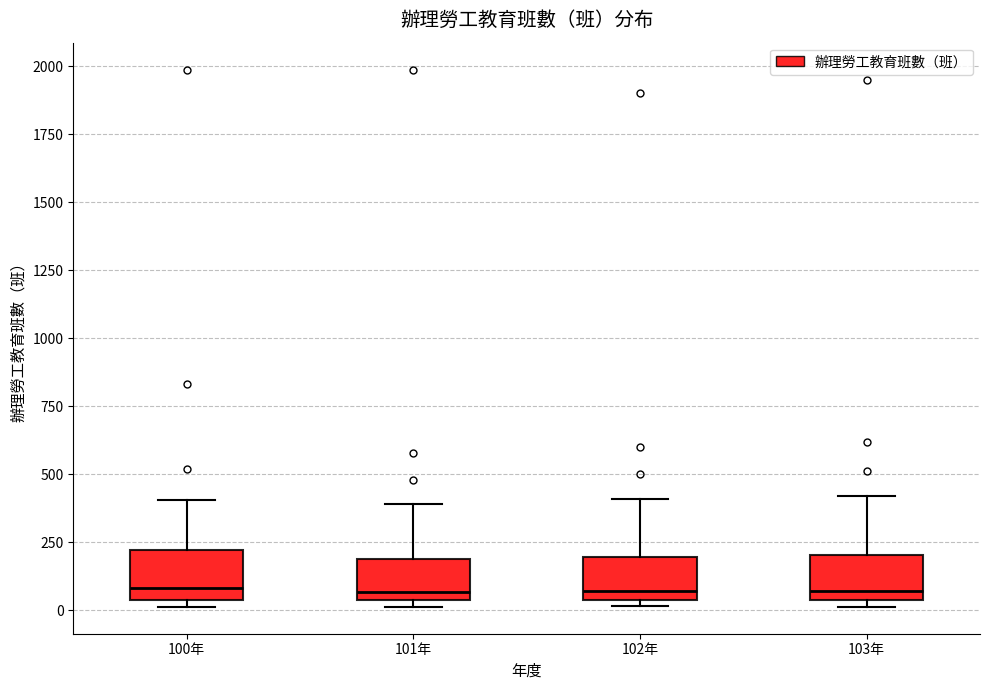

Where is the upper edge of the box for 102年 on the y-axis? The values are not printed on the chart, so give them approximately, as read against the axis.

200